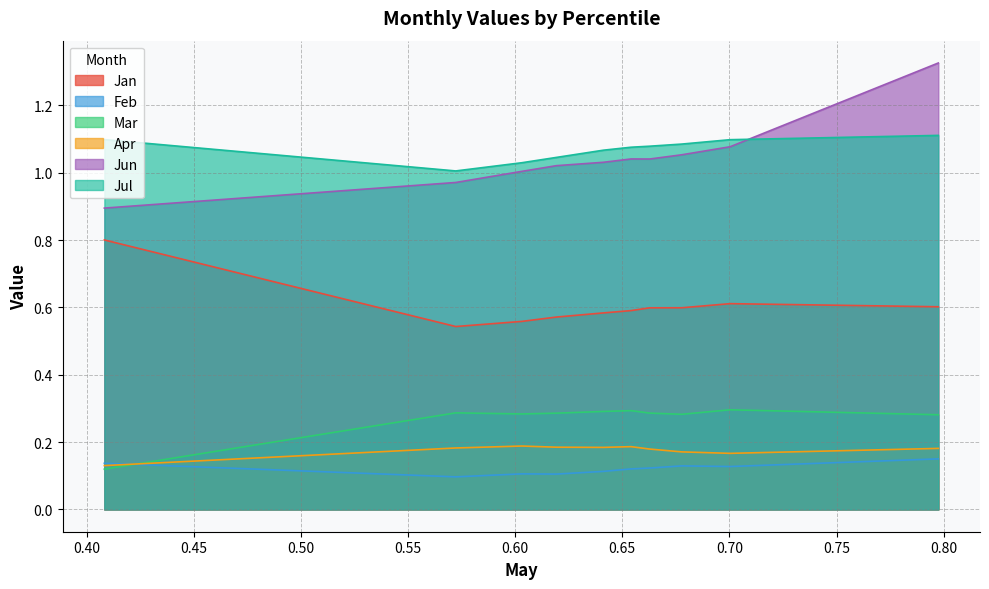

Is the value of Jul at pct65 greater than the value of Jan at pct85?

Yes